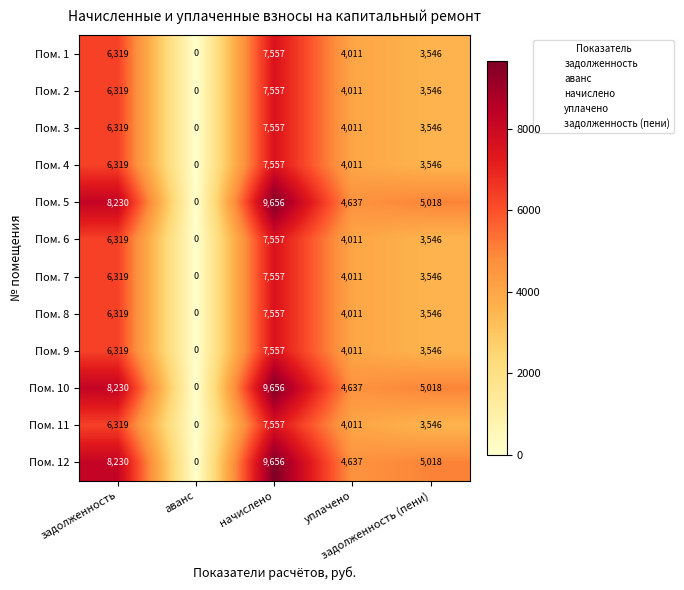

At how many categories does at least one series exceed 718?

4